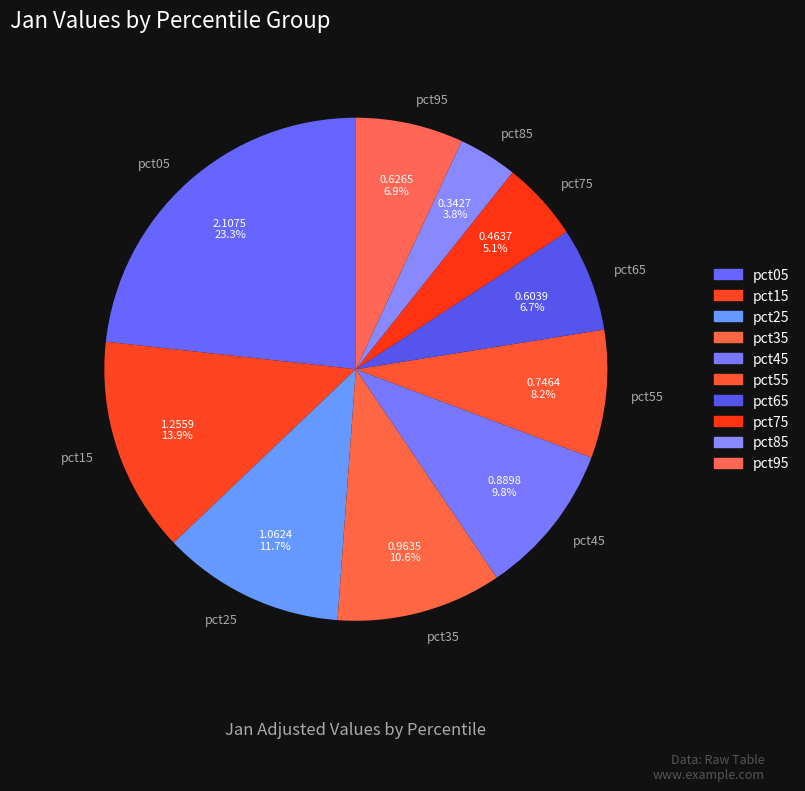

Approximately how many times larger is the value at pct55 compared to pct05?

0.4